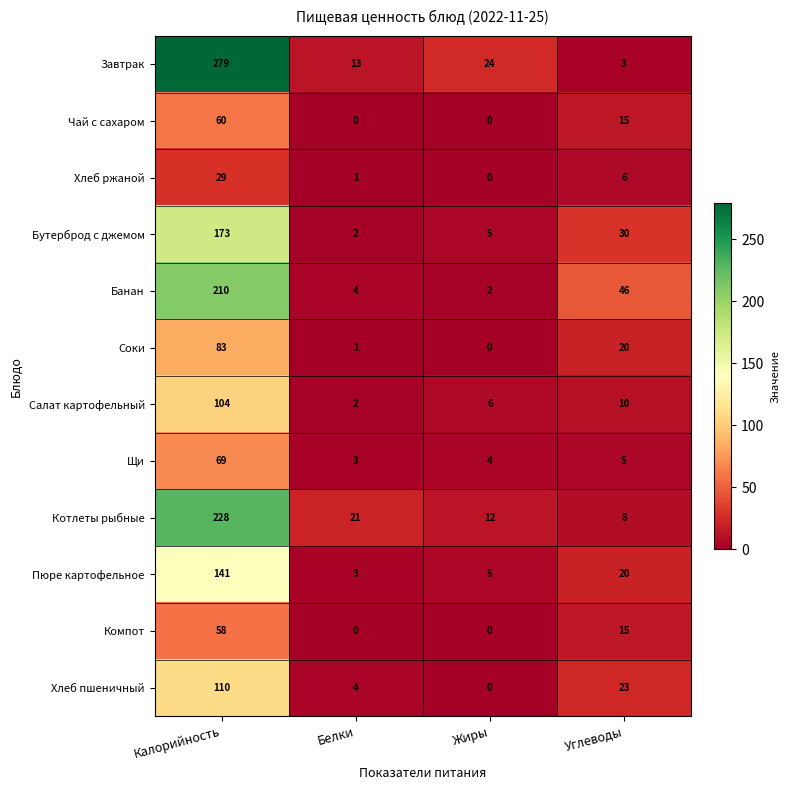

What is the difference between the Щи values at Углеводы and Калорийность?

64